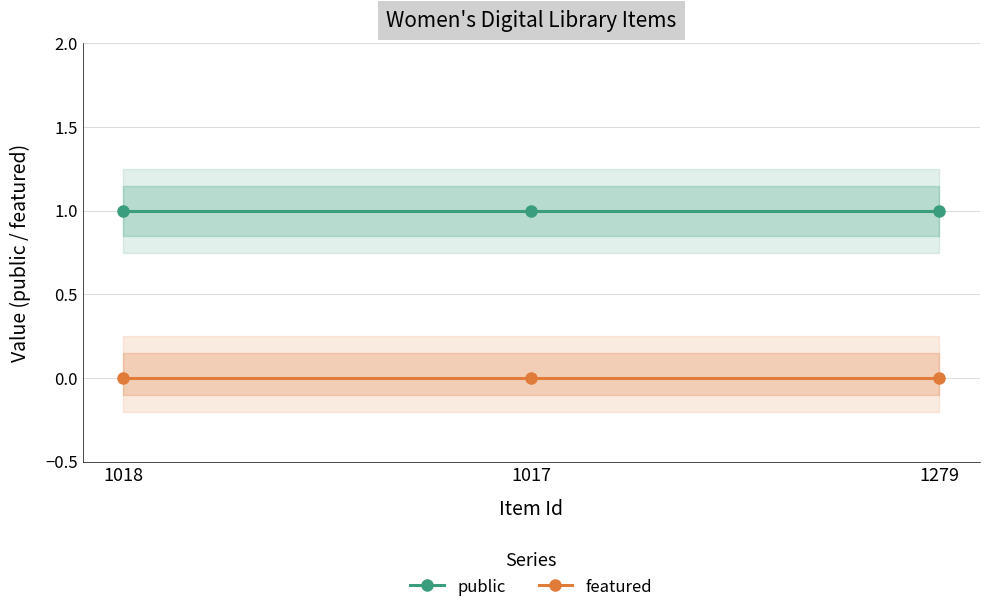

Which category has the highest value in the featured series?

1018